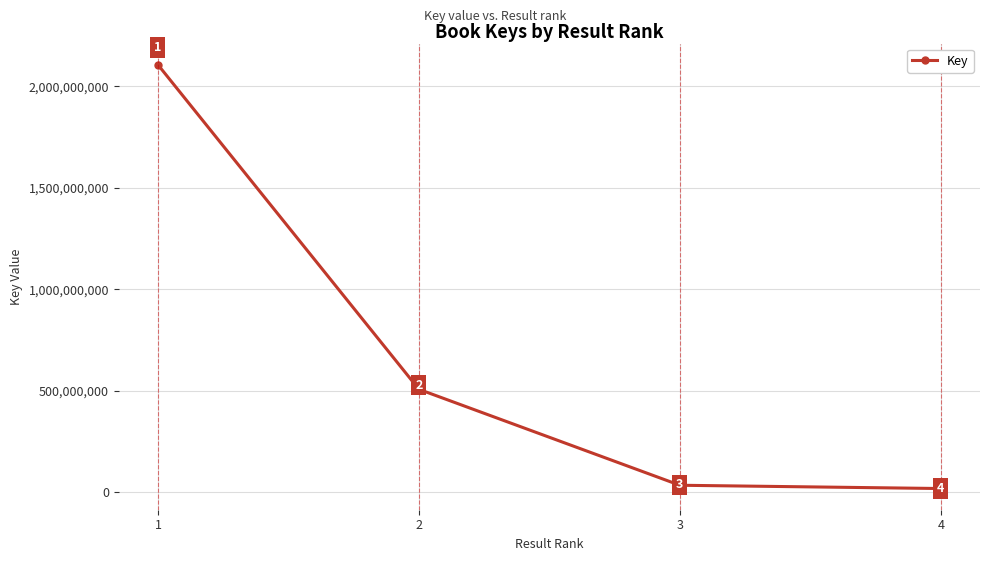

List the labels in order of value, largest first.

1, 2, 3, 4